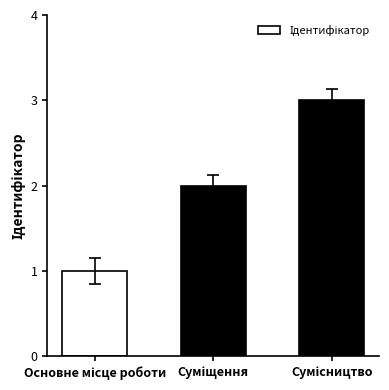

How many bars are there in total?

3